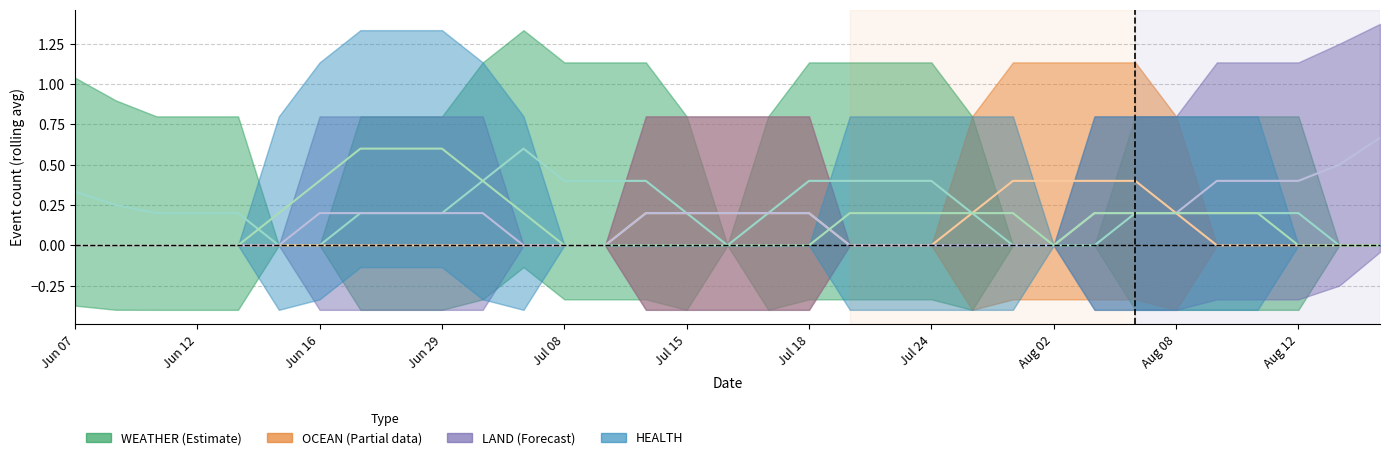

List the series in order of their peak value, lowest first.

OCEAN, WEATHER, HEALTH, LAND